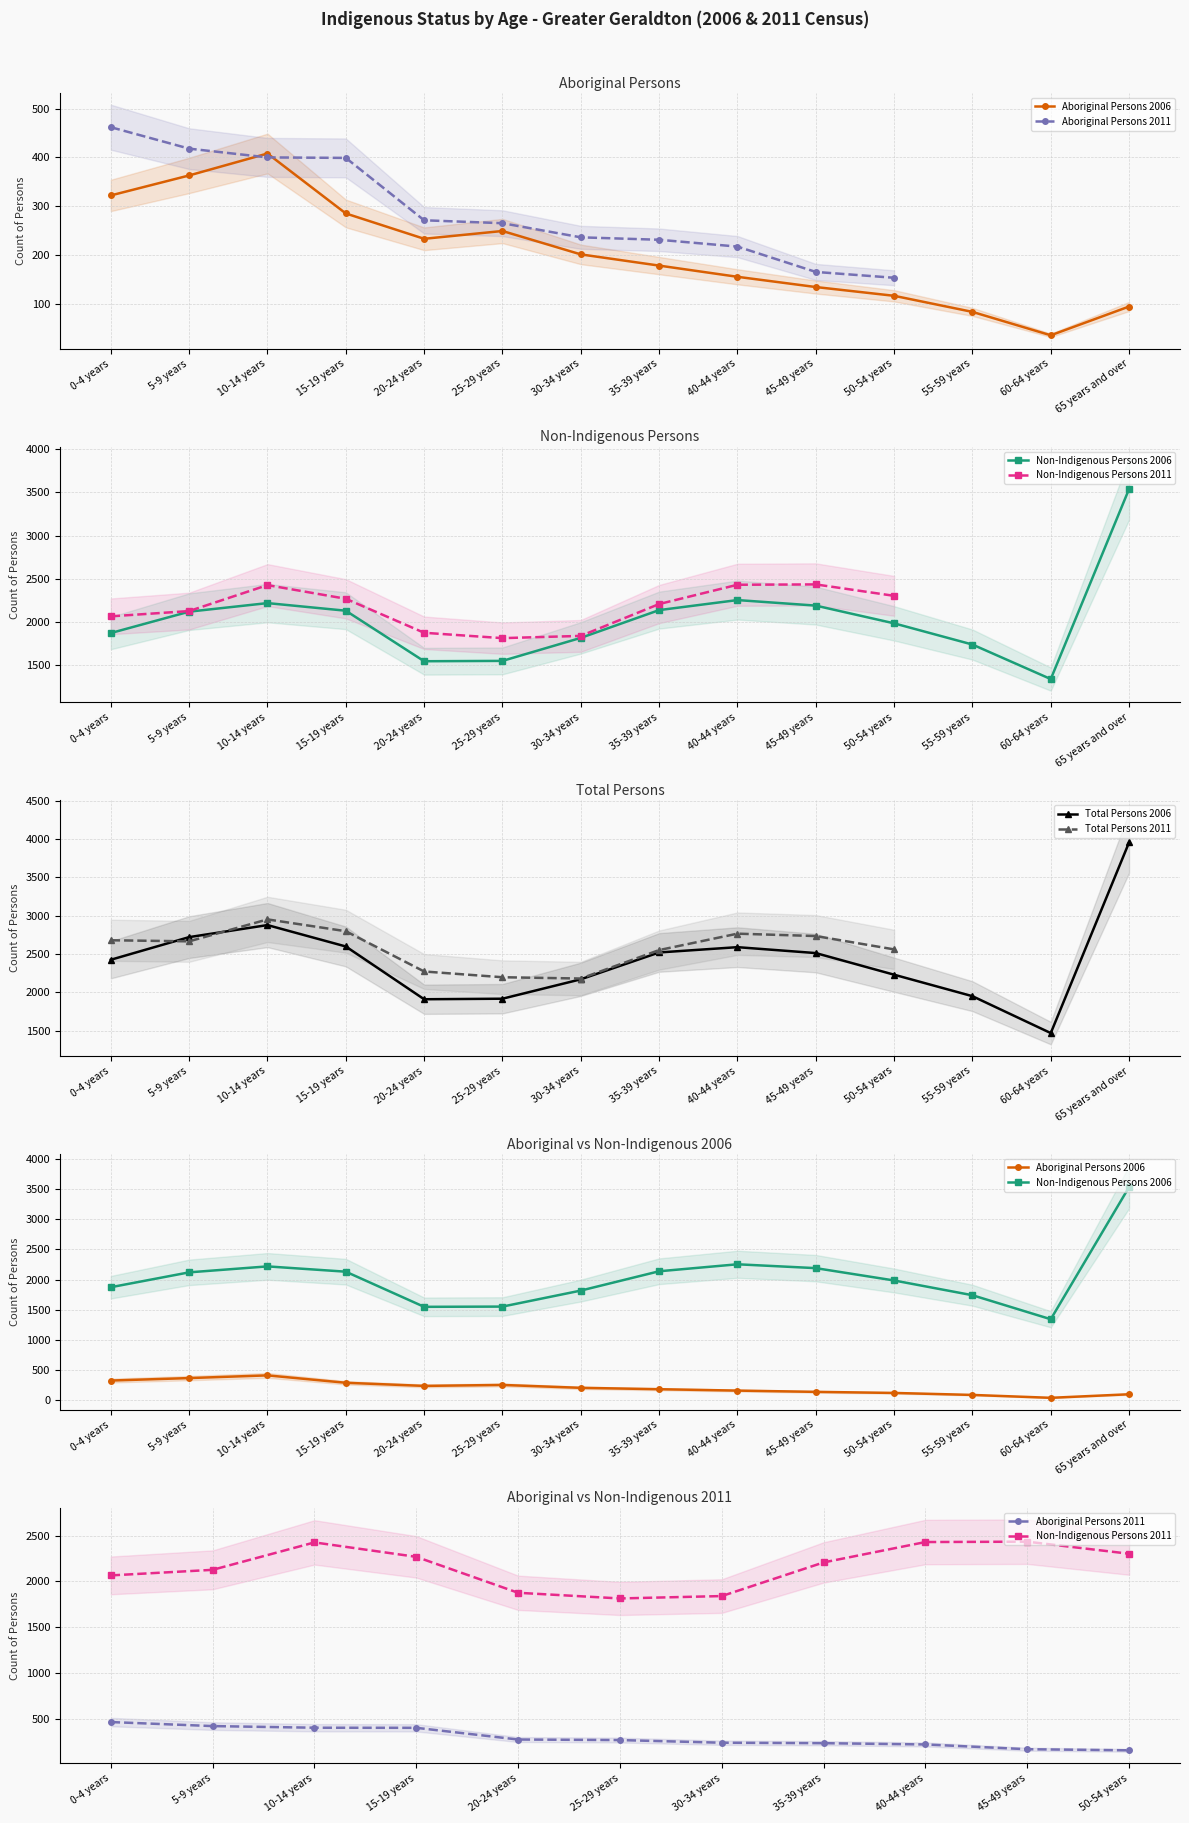

True or false: Total Persons 2006 and Non-Indigenous Persons 2006 cross at least once.

False